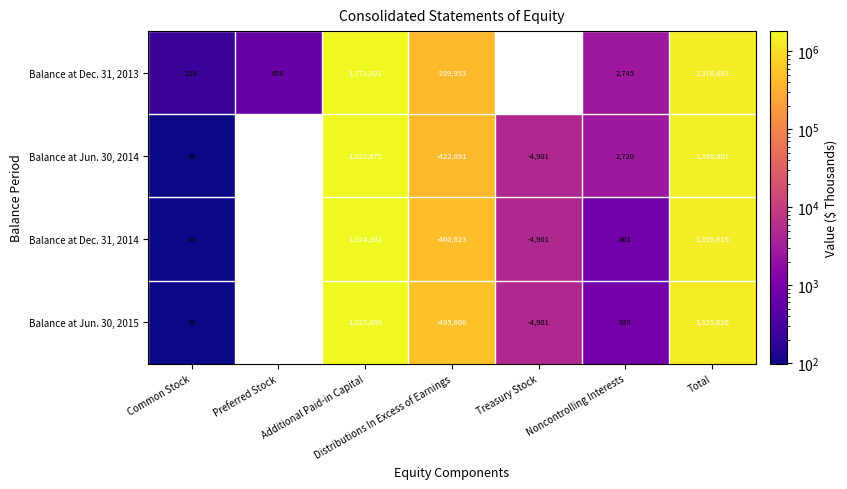

Between Common Stock and Noncontrolling Interests, which series saw the biggest shift?

Balance at Jun. 30, 2014